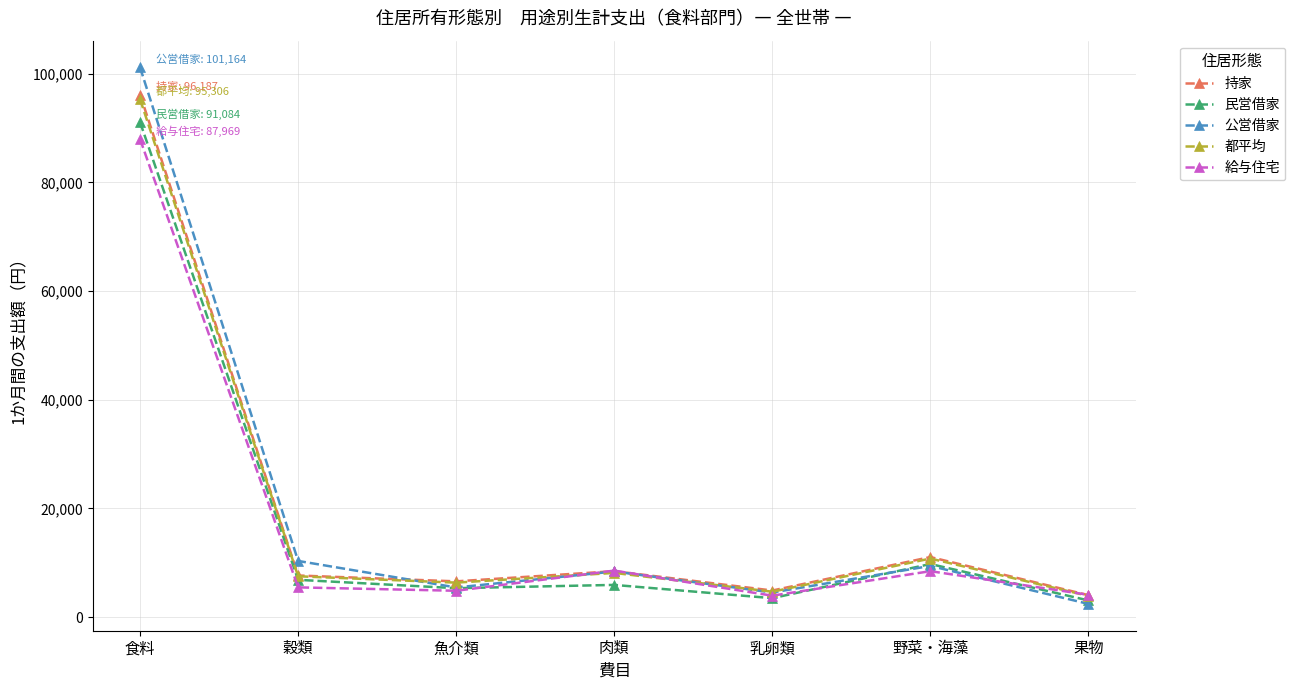

What is the value of the 都平均 point at the 3rd from the left?

6333